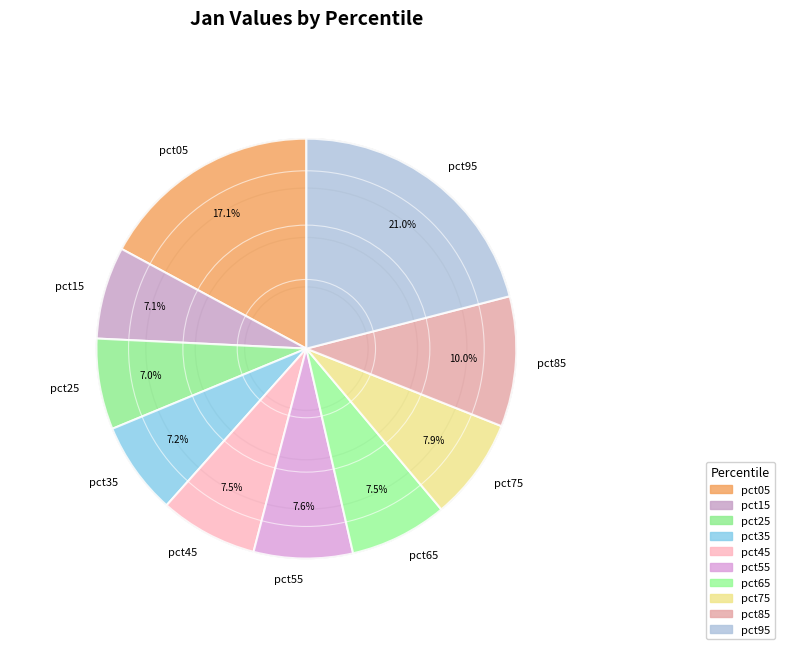

To the nearest percent, what percentage of the pie is pct35?

7%